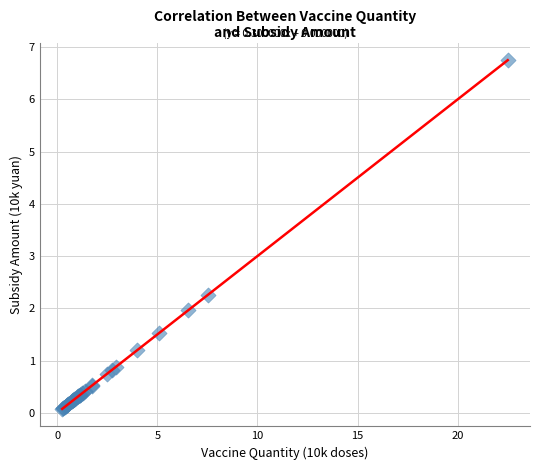

What Y value in the scatter plot is closest to 3?

2.3